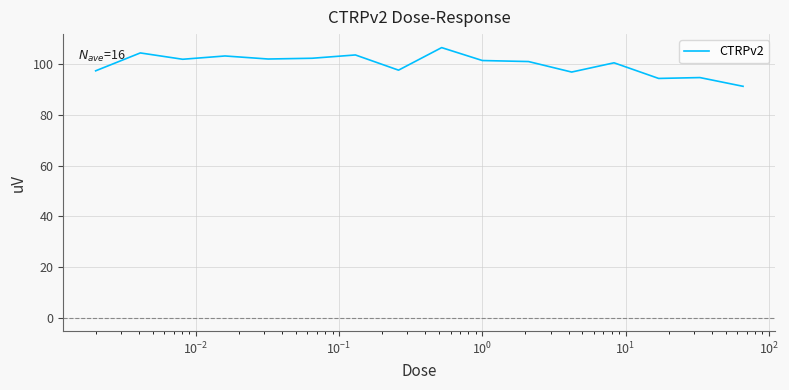

What is the minimum value shown in the chart?

91.3